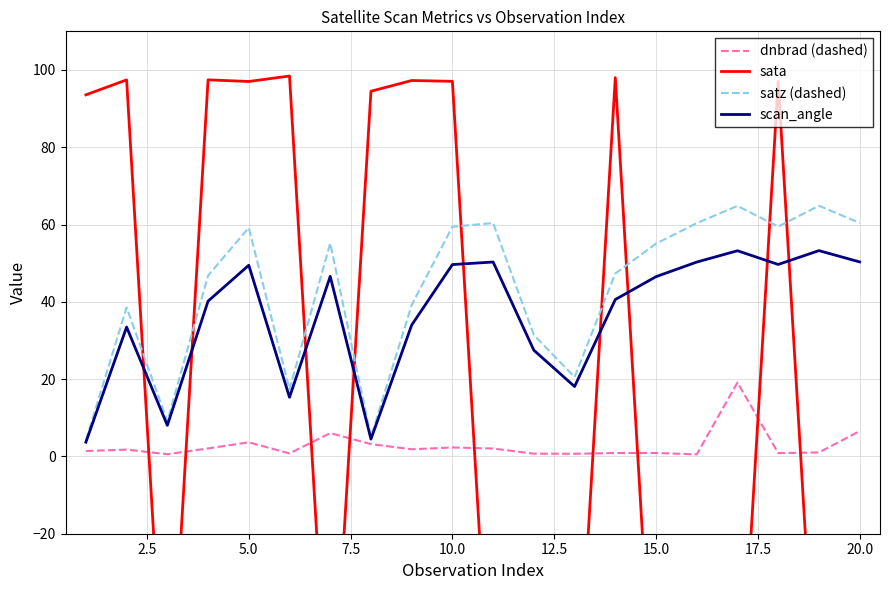

What is the maximum value for dnbrad (dashed)?

19.1